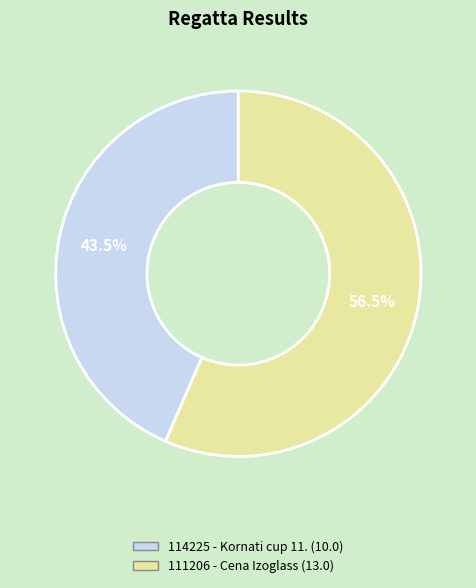

Is it true that 114225 is 57% of the pie?

False